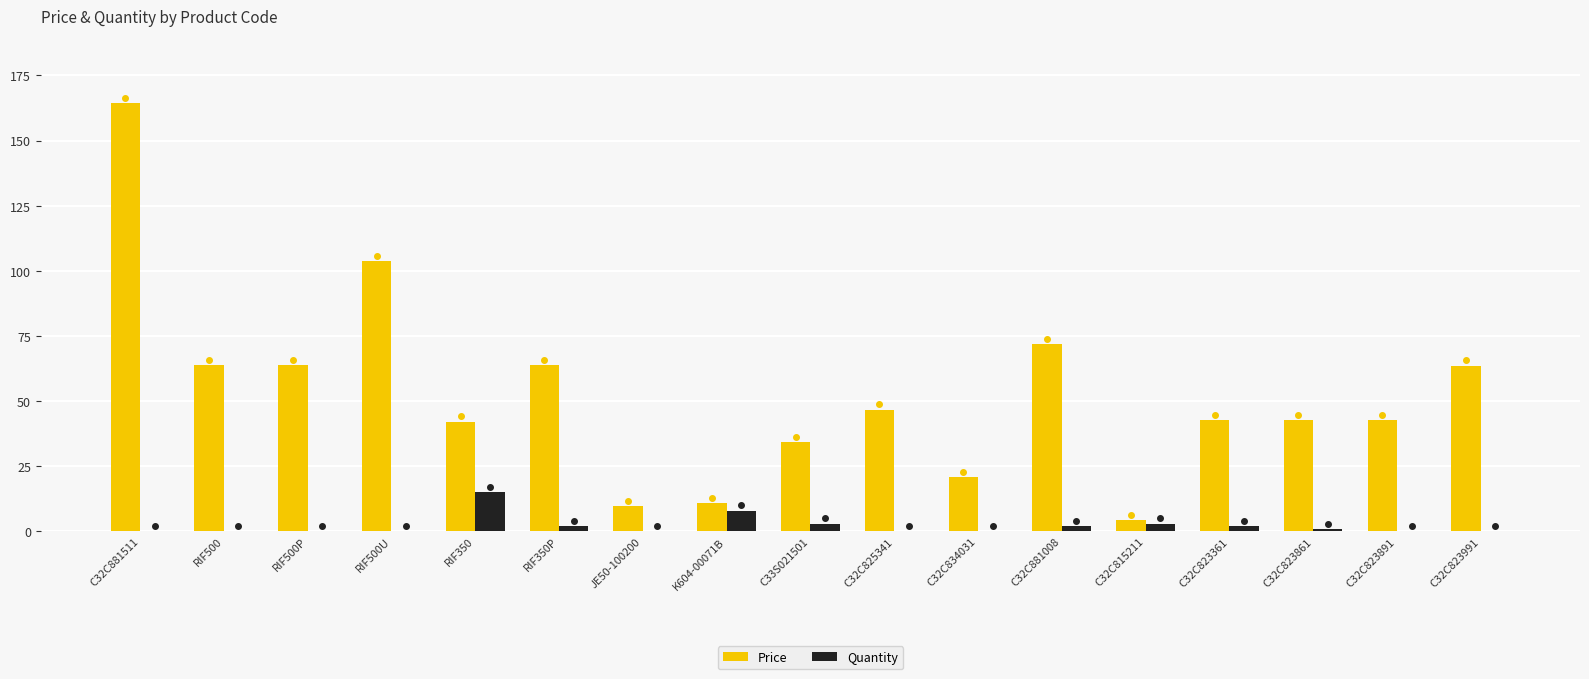

What is the maximum value for Quantity?

15.0